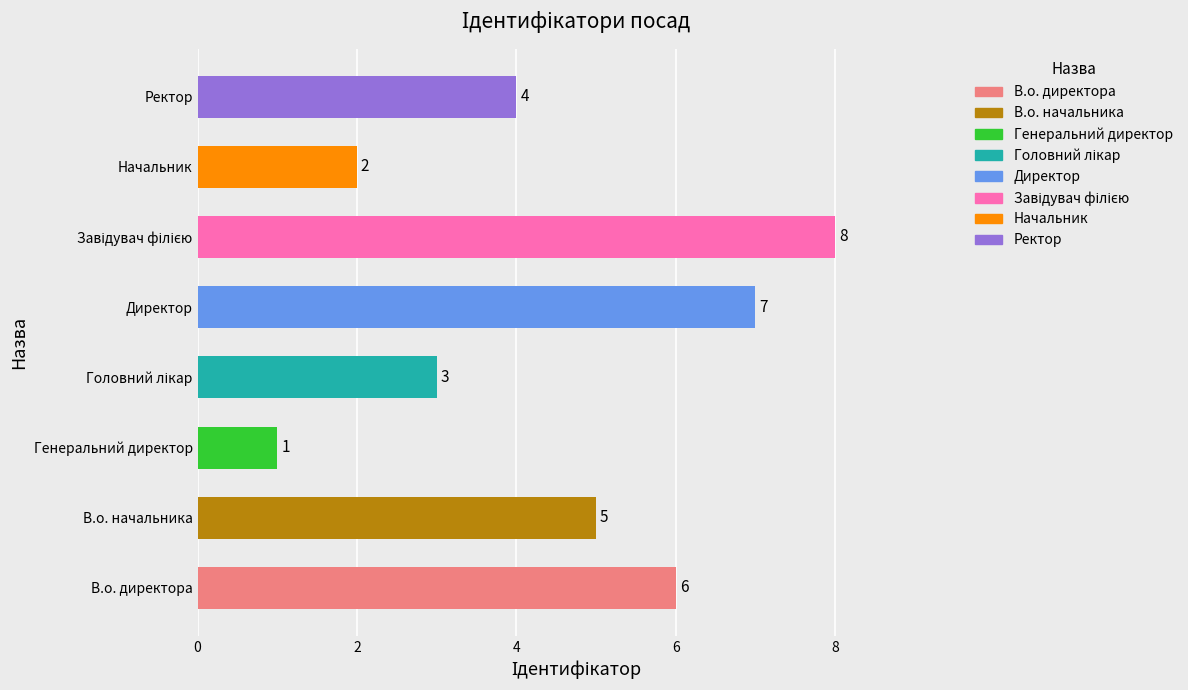

The value at В.о. начальника is 5. True or false?

True